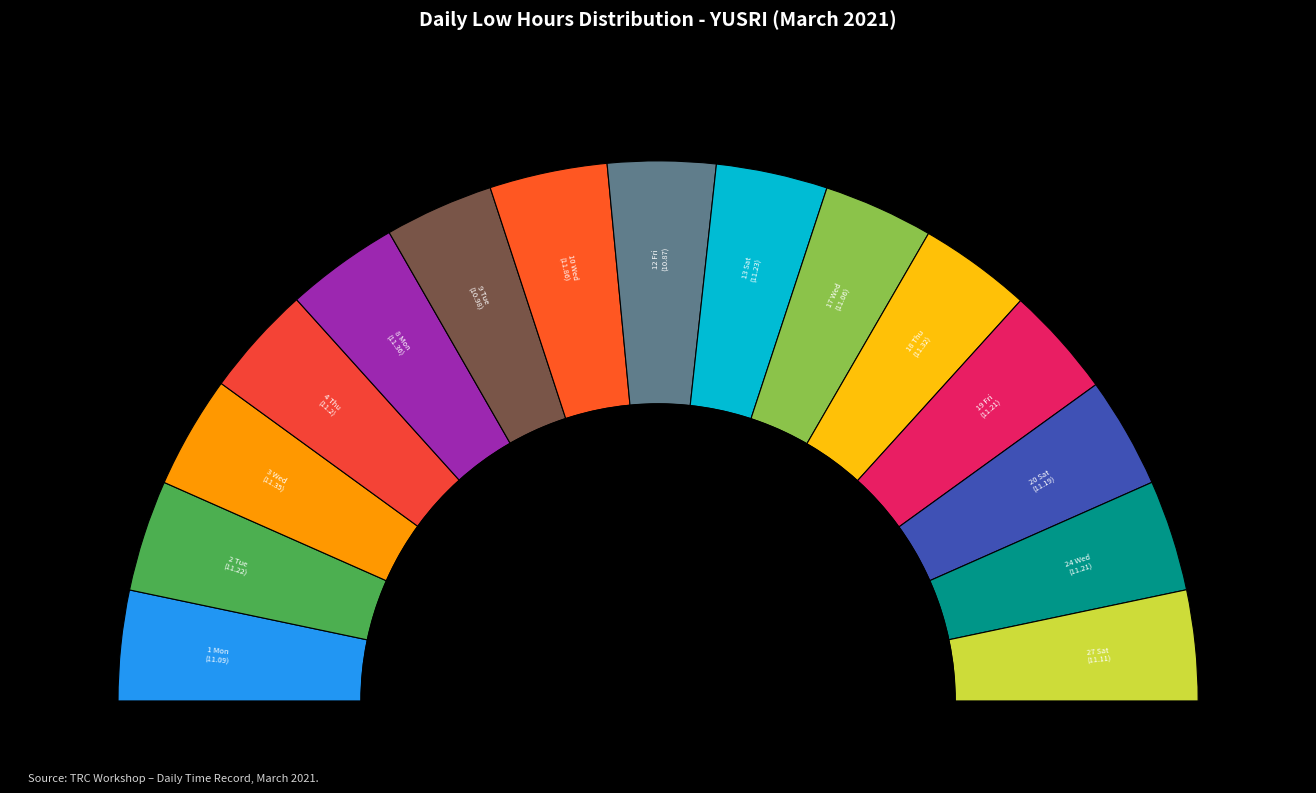

How many slices are in this pie chart?

15